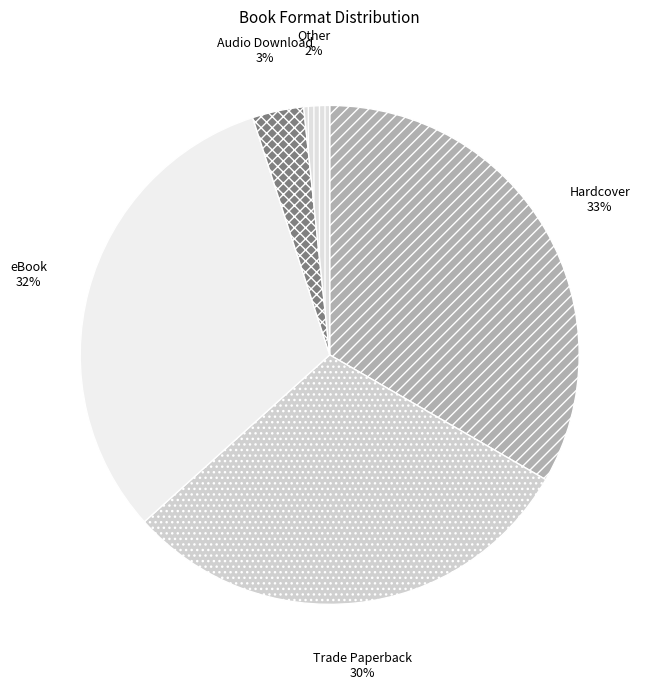

To the nearest percent, what is the average slice percentage?

20%